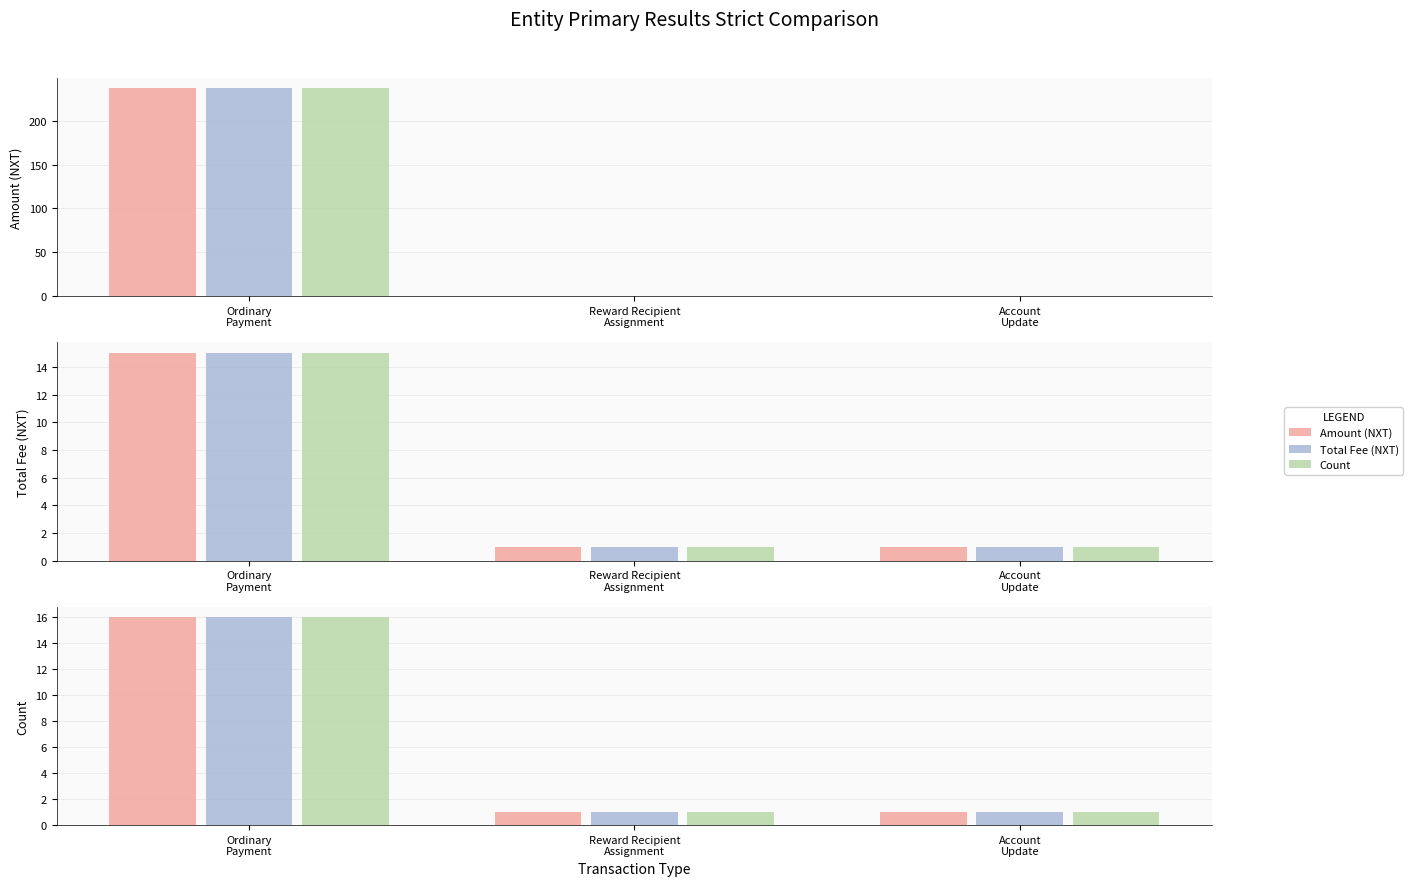

Count the Amount (NXT) values in the range 1 to 16.

3